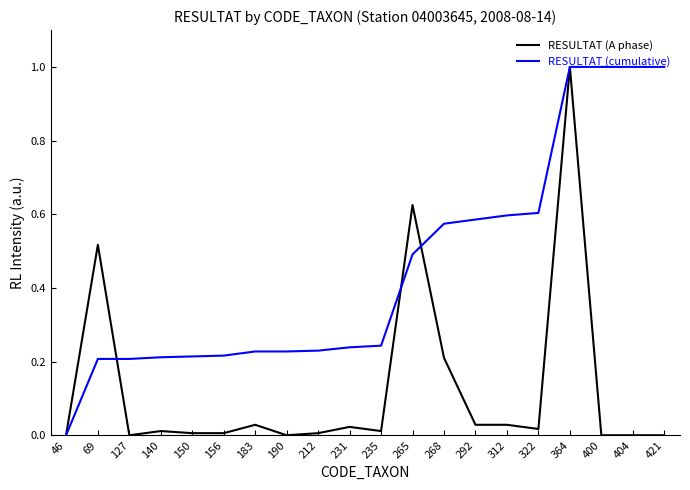

What is the maximum value shown in the chart?

1.0